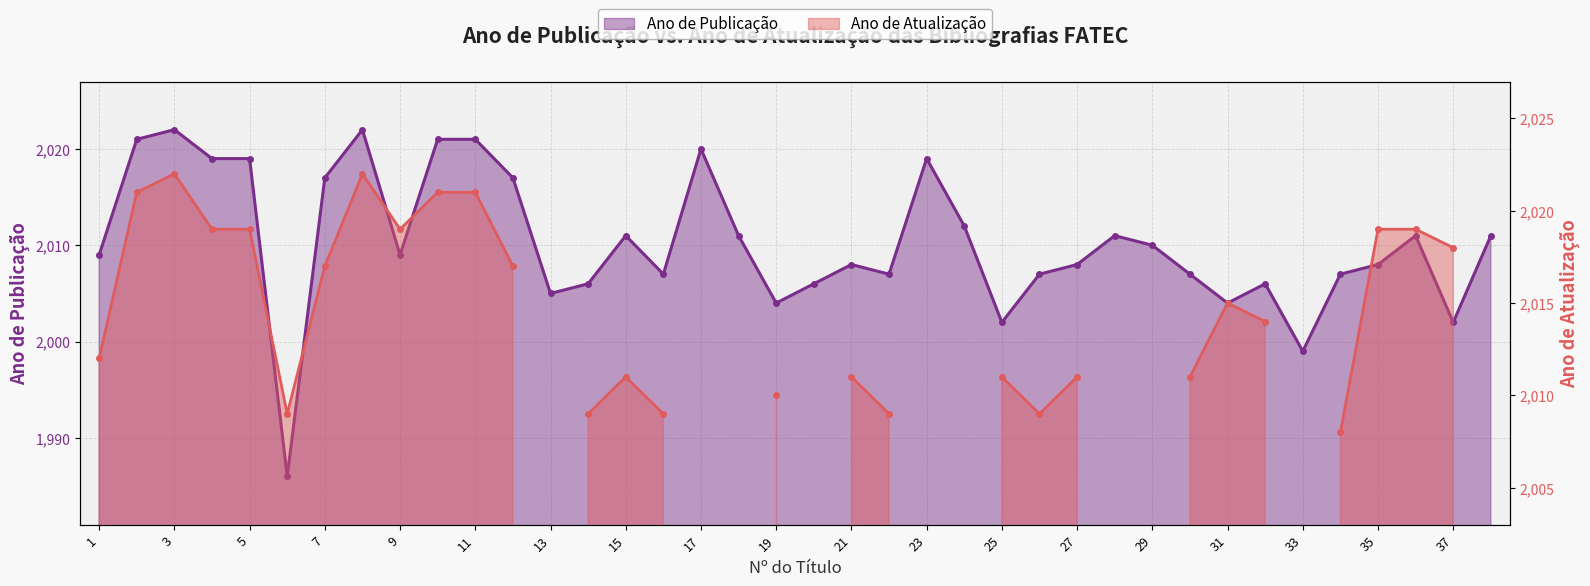

Reading left to right, what are all the values shown in this chart?

1=2009	2=2021	3=2022	4=2019	5=2019	6=1986	7=2017	8=2022	9=2009	10=2021	11=2021	12=2017	13=2005	14=2006	15=2011	16=2007	17=2020	18=2011	19=2004	20=2006	21=2008	22=2007	23=2019	24=2012	25=2002	26=2007	27=2008	28=2011	29=2010	30=2007	31=2004	32=2006	33=1999	34=2007	35=2008	36=2011	37=2002	38=2011